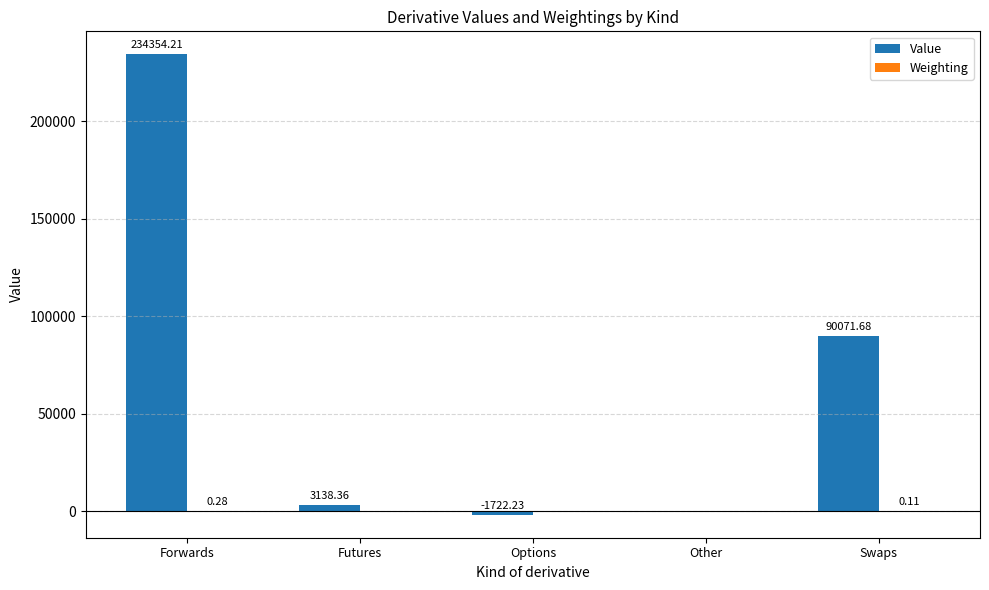

How many groups of bars are there?

5